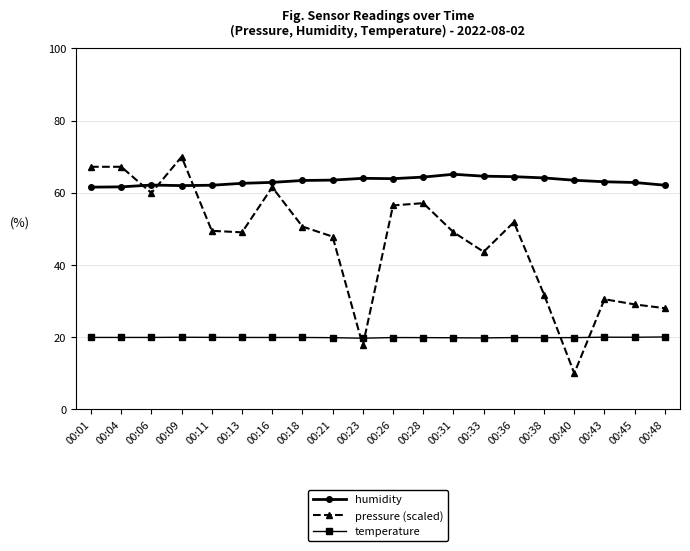

Which series ends up on top after the final intersection of temperature and pressure (scaled)?

pressure (scaled)